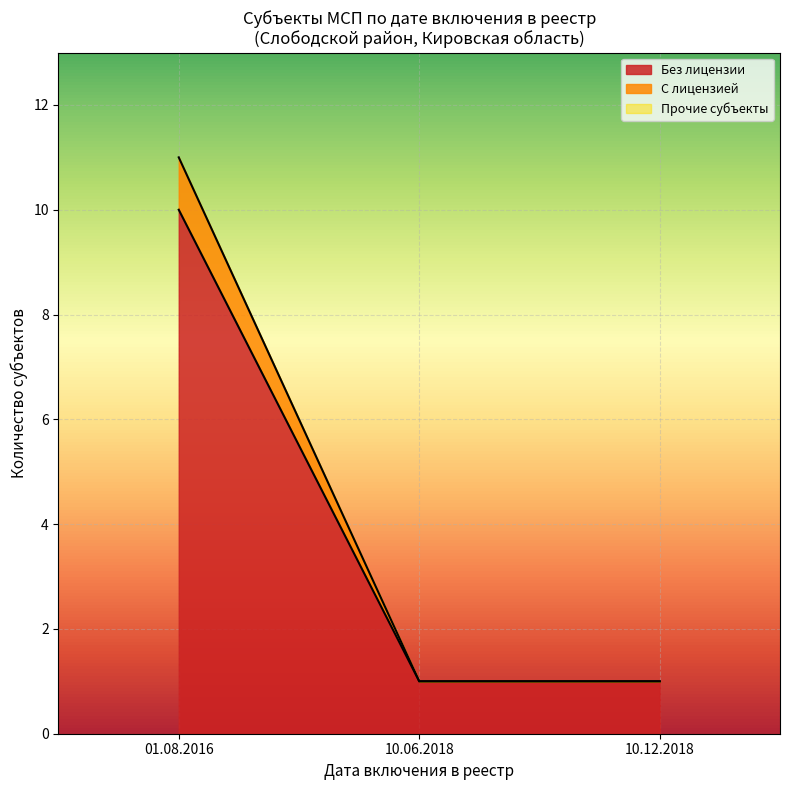

At which category is the sum across all series the highest?

01.08.2016